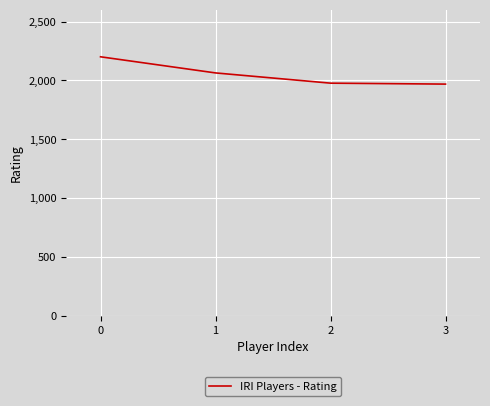

Does the chart have visible grid lines?

Yes